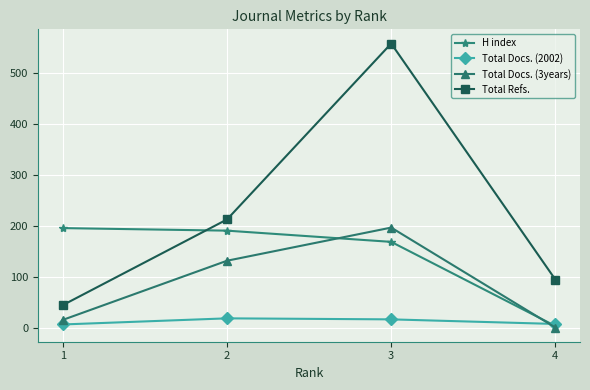

The value of Total Docs. (2002) at 1 is 6. True or false?

True